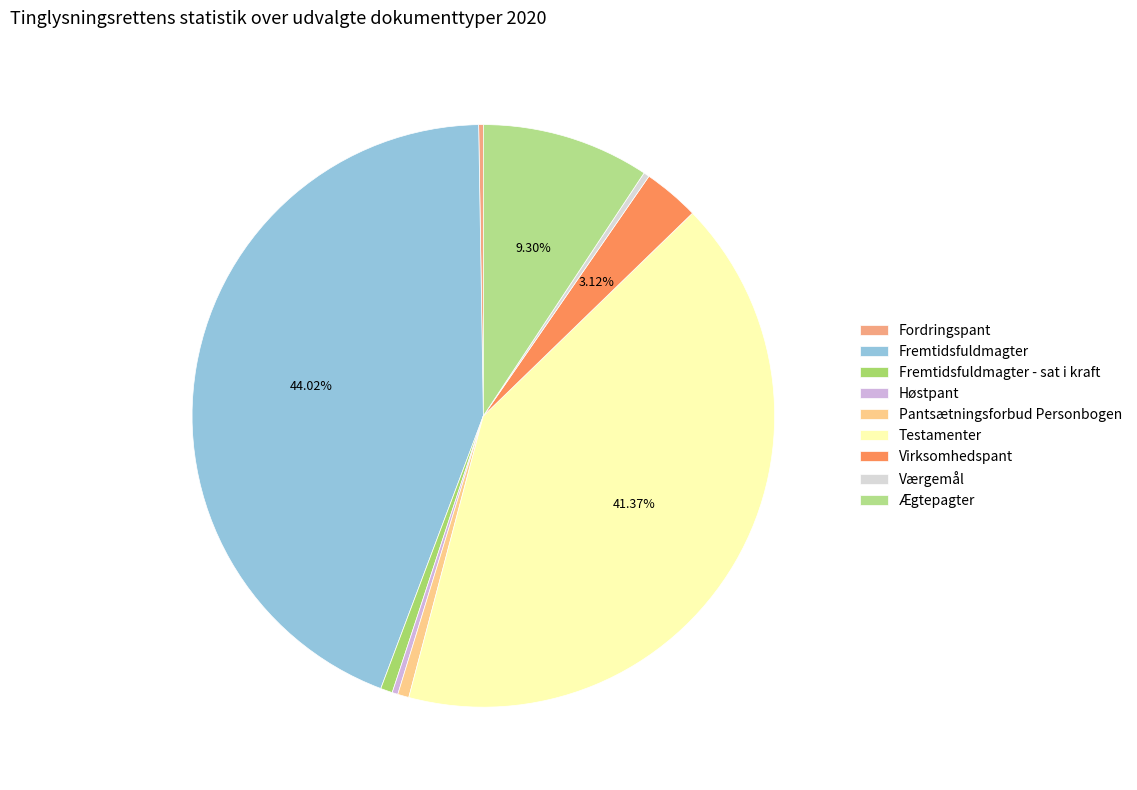

Which slice is the smallest?

Fordringspant